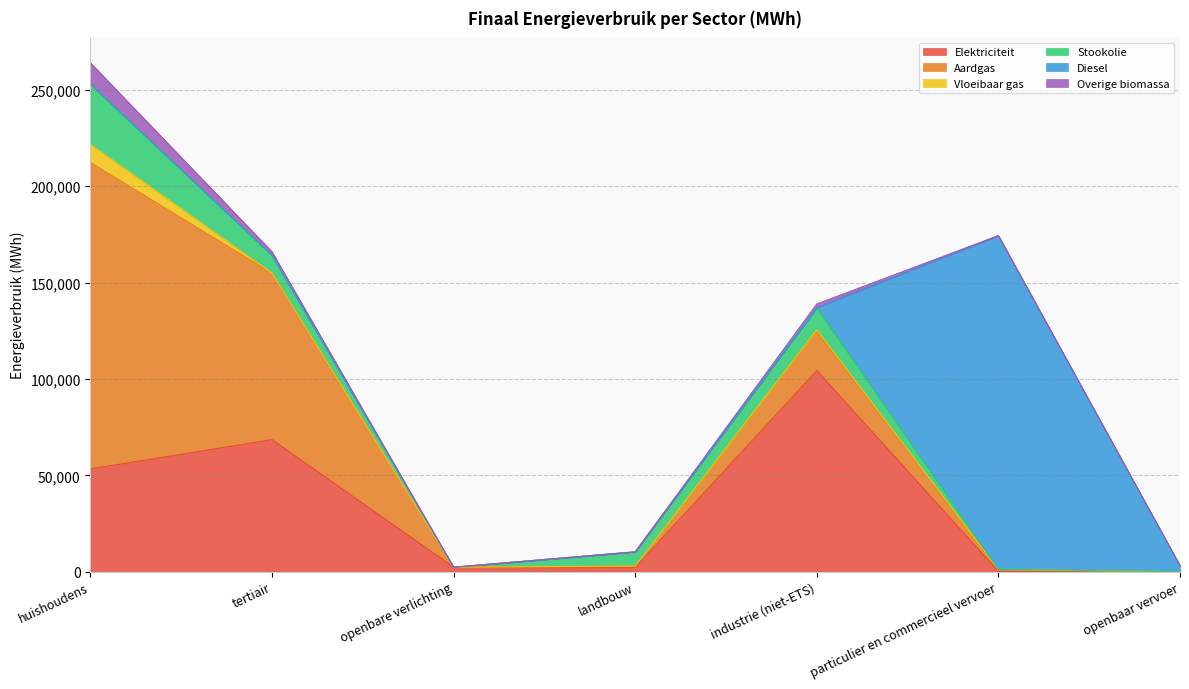

The value of Stookolie at particulier en commercieel vervoer is 0.0. True or false?

True